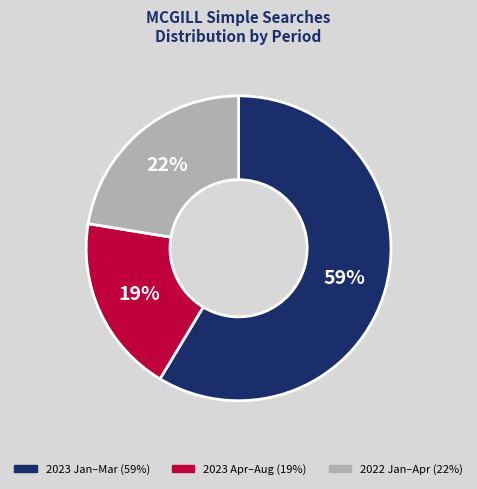

Does any single category account for the majority?

Yes